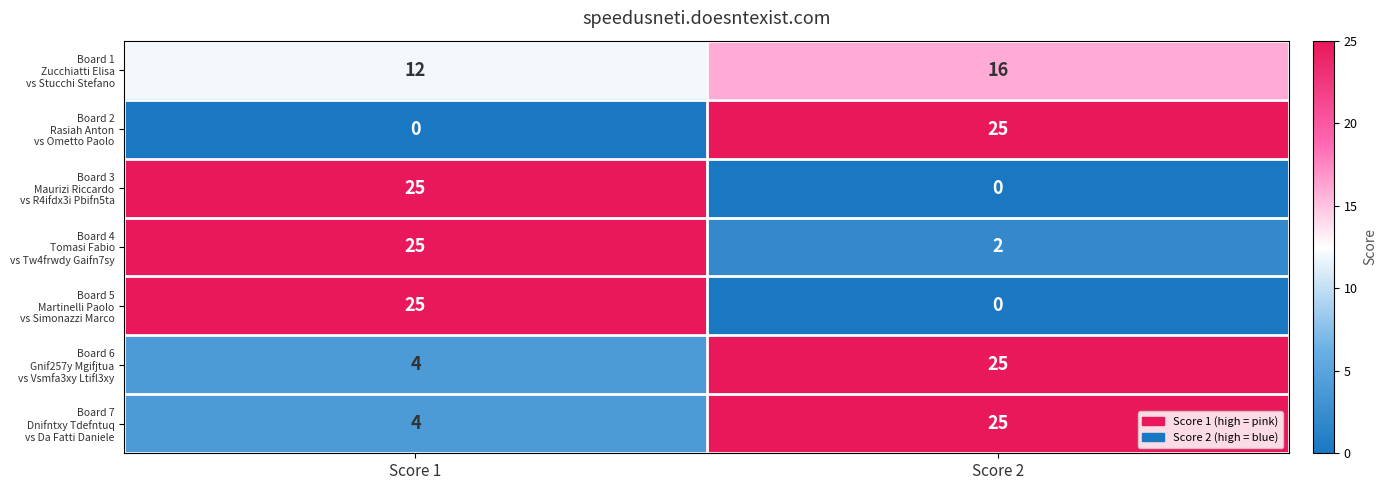

What is the spread (max minus min) of values at Score 2?

25